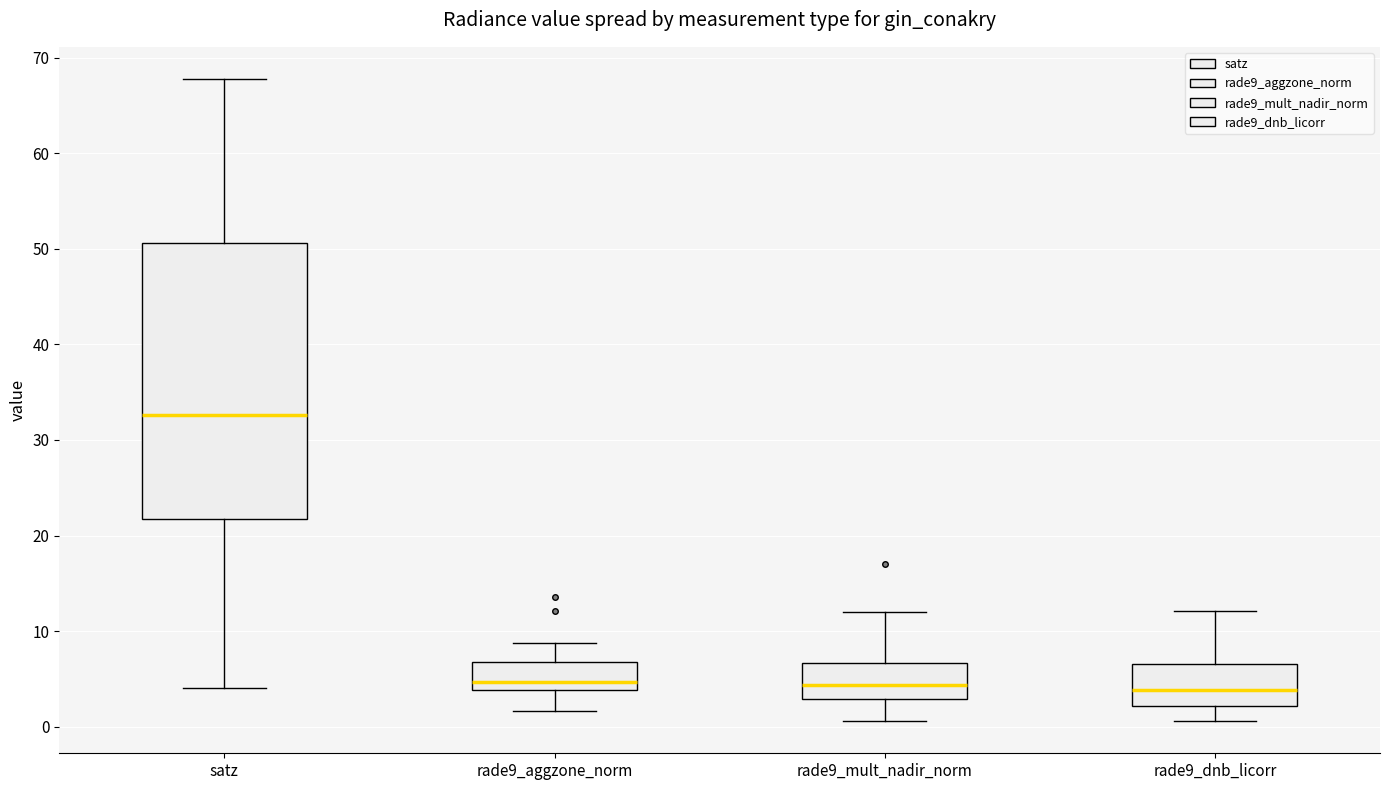

Comparing the boxes themselves (not the whiskers), which one is the tallest?

satz